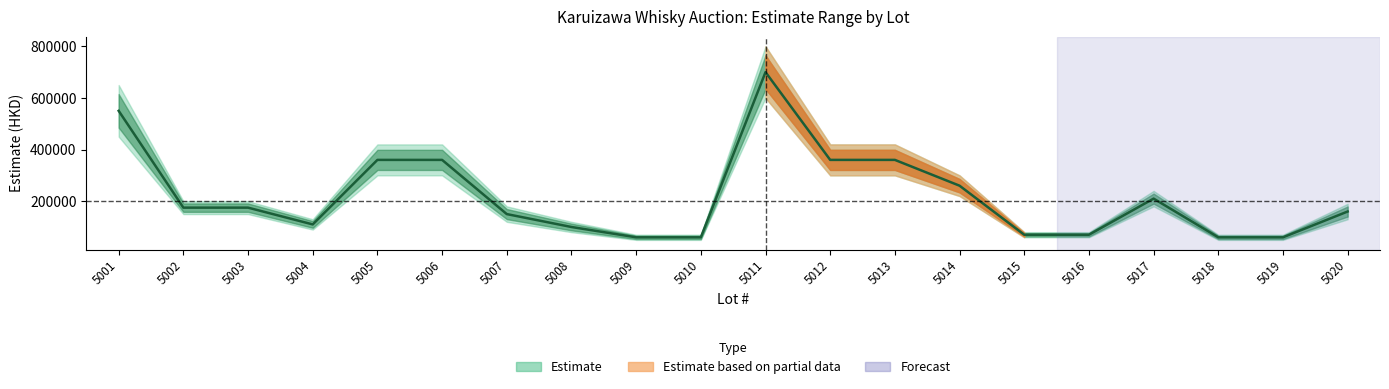

At which category does the chart reach its minimum across all series?

5009